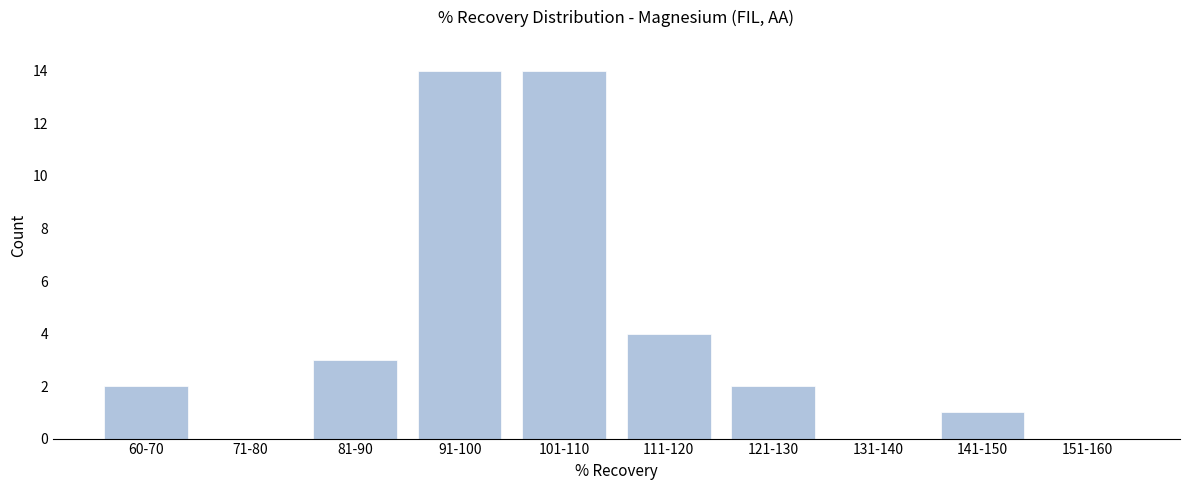

Reading left to right, extract all data points from this chart.

60-70=2	71-80=0	81-90=3	91-100=14	101-110=14	111-120=4	121-130=2	131-140=0	141-150=1	151-160=0